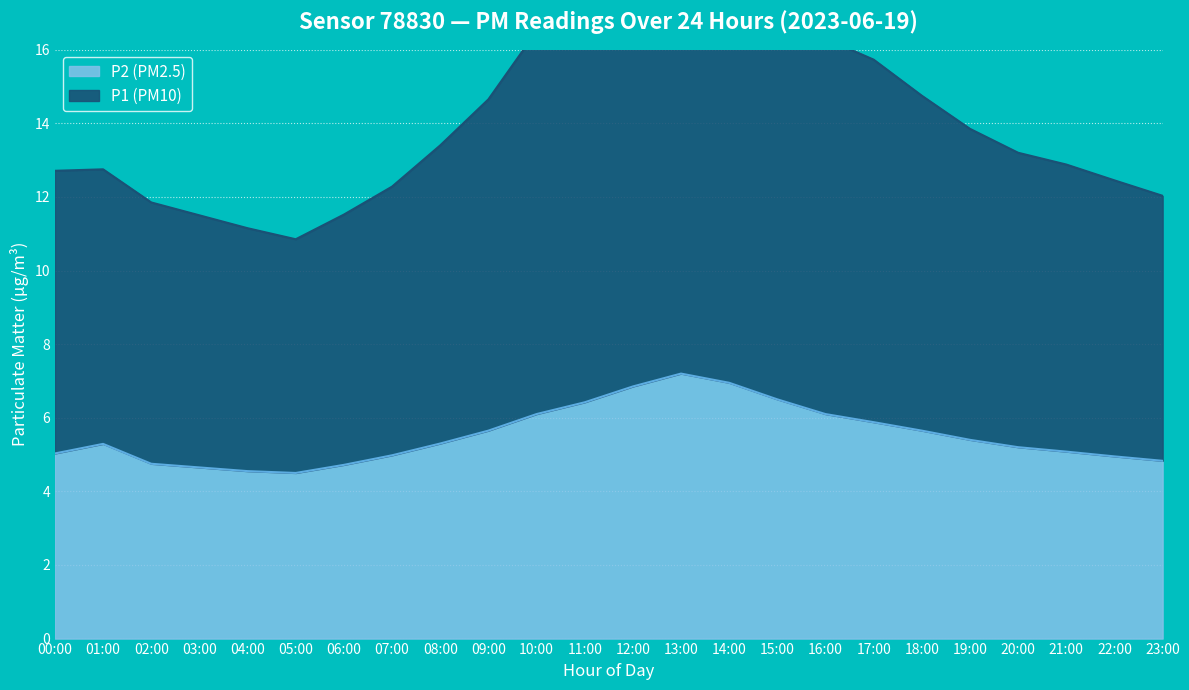

What is the total value across all series at 14:00?

26.7